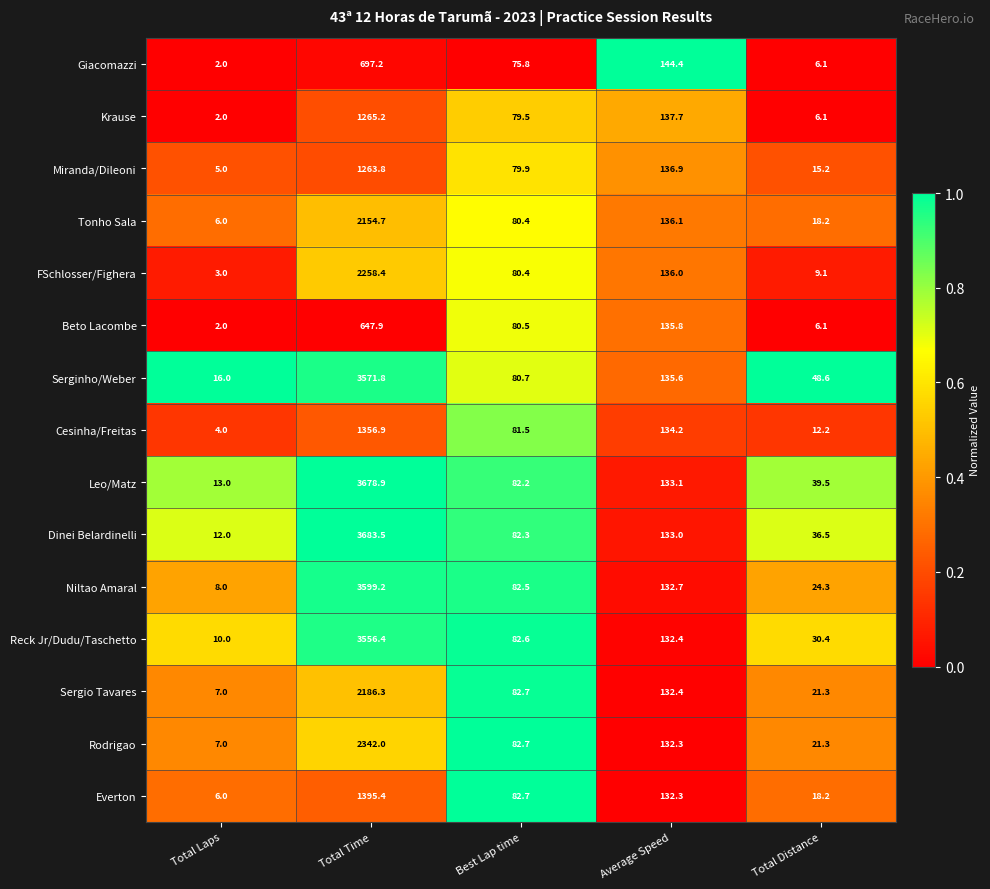

Is the value of Reck Jr/Dudu/Taschetto at Total Time greater than the value of Tonho Sala at Total Laps?

Yes